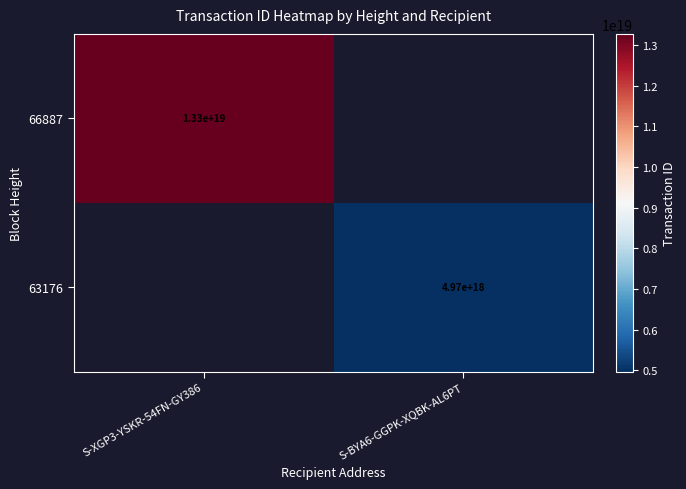

Is it true that 66887 equals 3059996410027834368 at S-XGP3-YSKR-54FN-GY386?

False